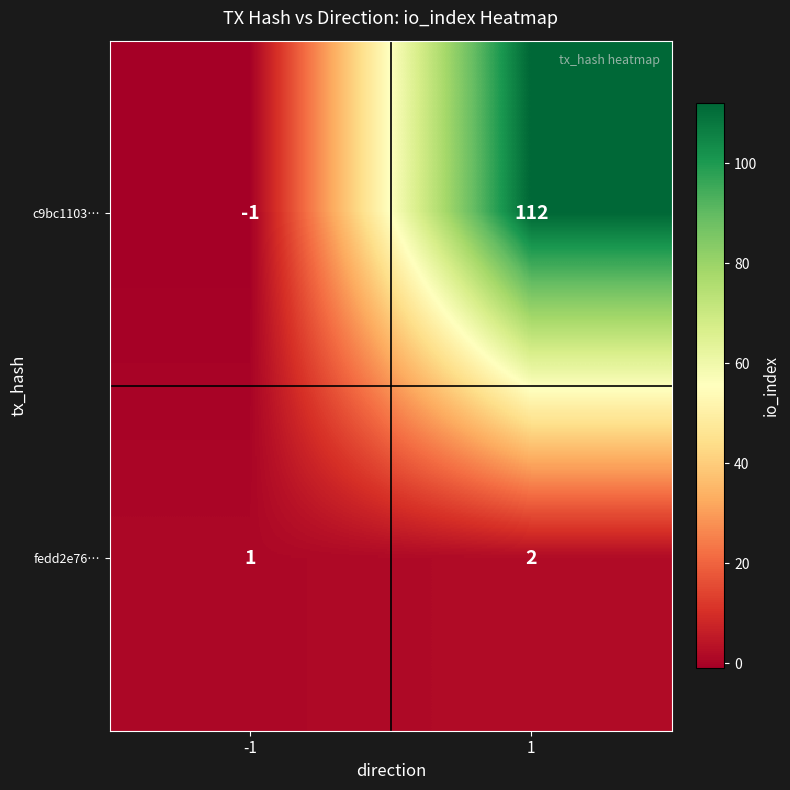

Between -1 and 1, which series saw the biggest shift?

c9bc1103…